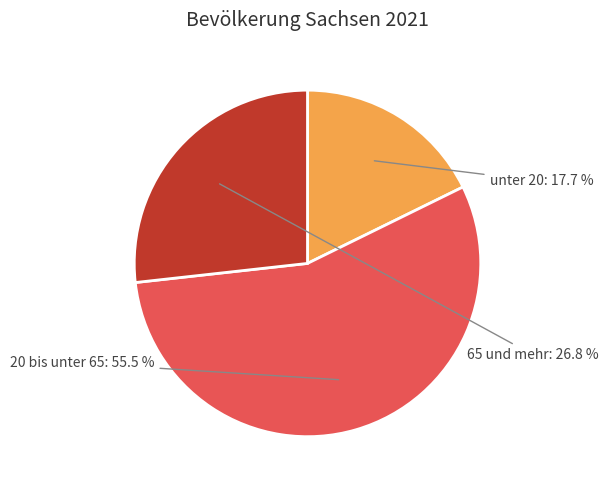

Is it true that 65 und mehr is 35% of the pie?

False